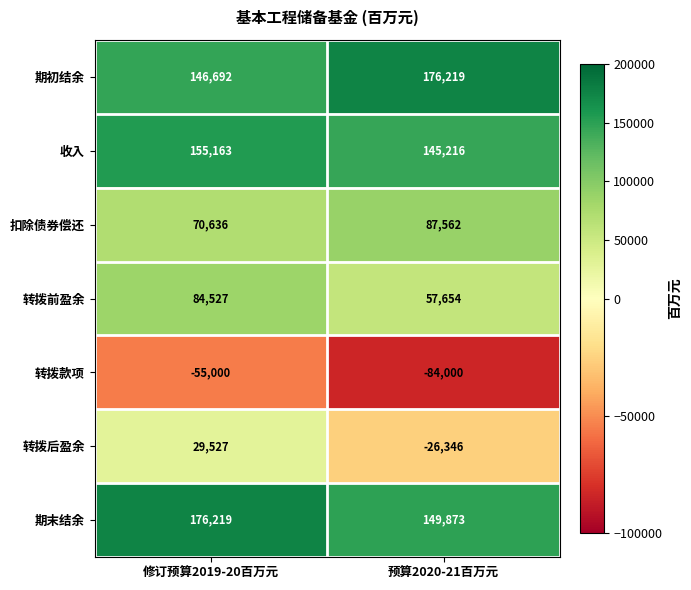

Between 修订预算2019-20百万元 and 预算2020-21百万元, which series saw the biggest shift?

转拨后盈余